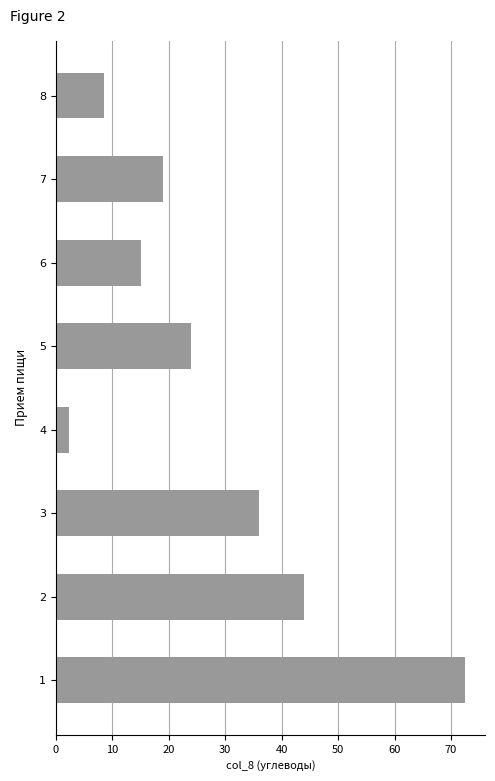

List the labels in order of value, smallest first.

4, 8, 6, 7, 5, 3, 2, 1